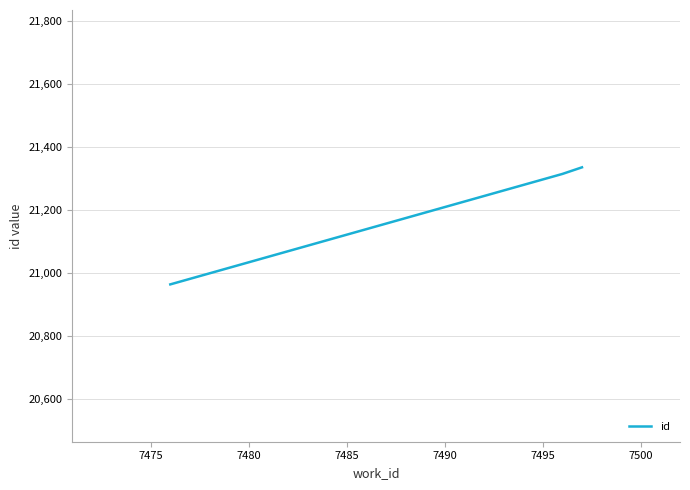

What is the smallest value displayed?

20963